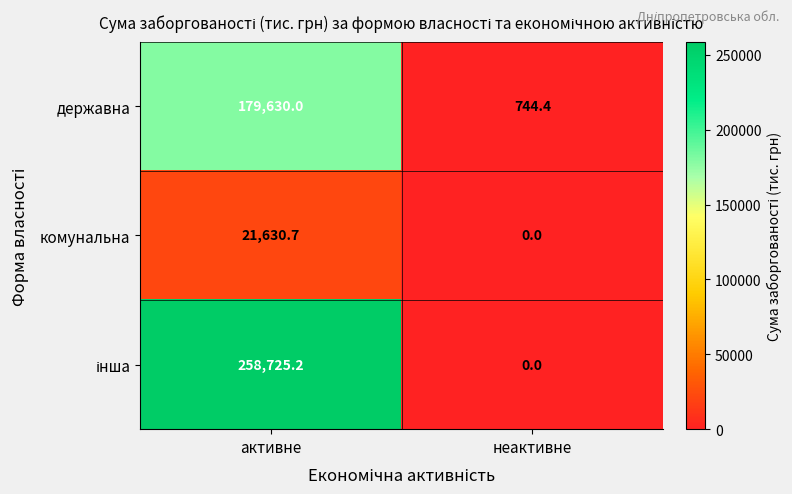

How many distinct data groups are displayed?

3